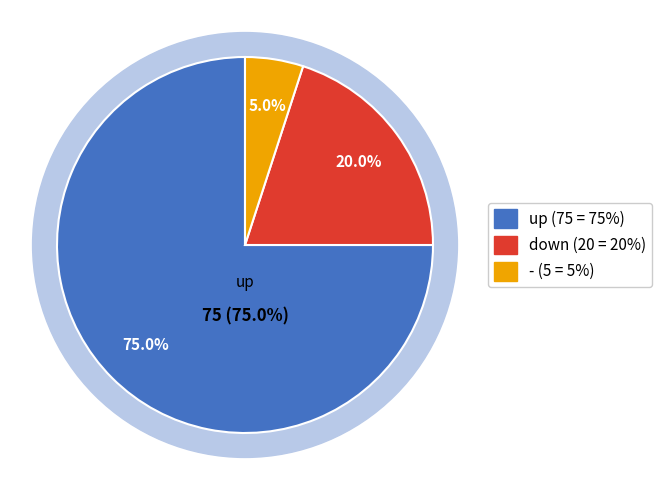

True or false: down accounts for 20% of the total.

True